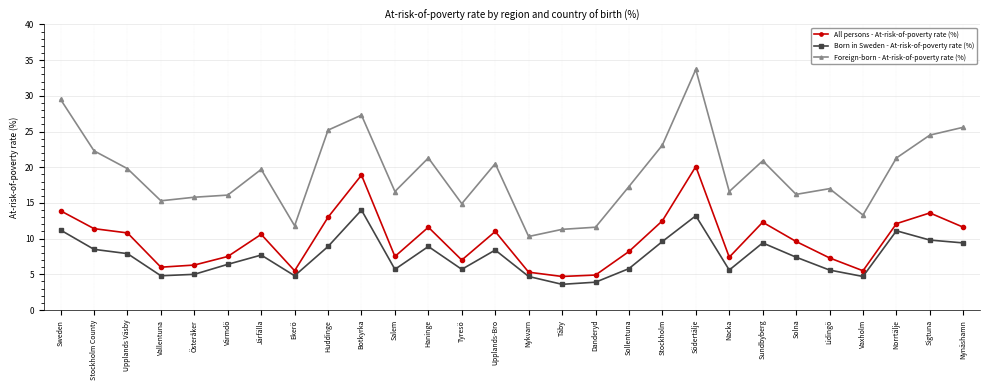

True or false: All persons - At-risk-of-poverty rate (%) has more than 2 interior local peaks.

True